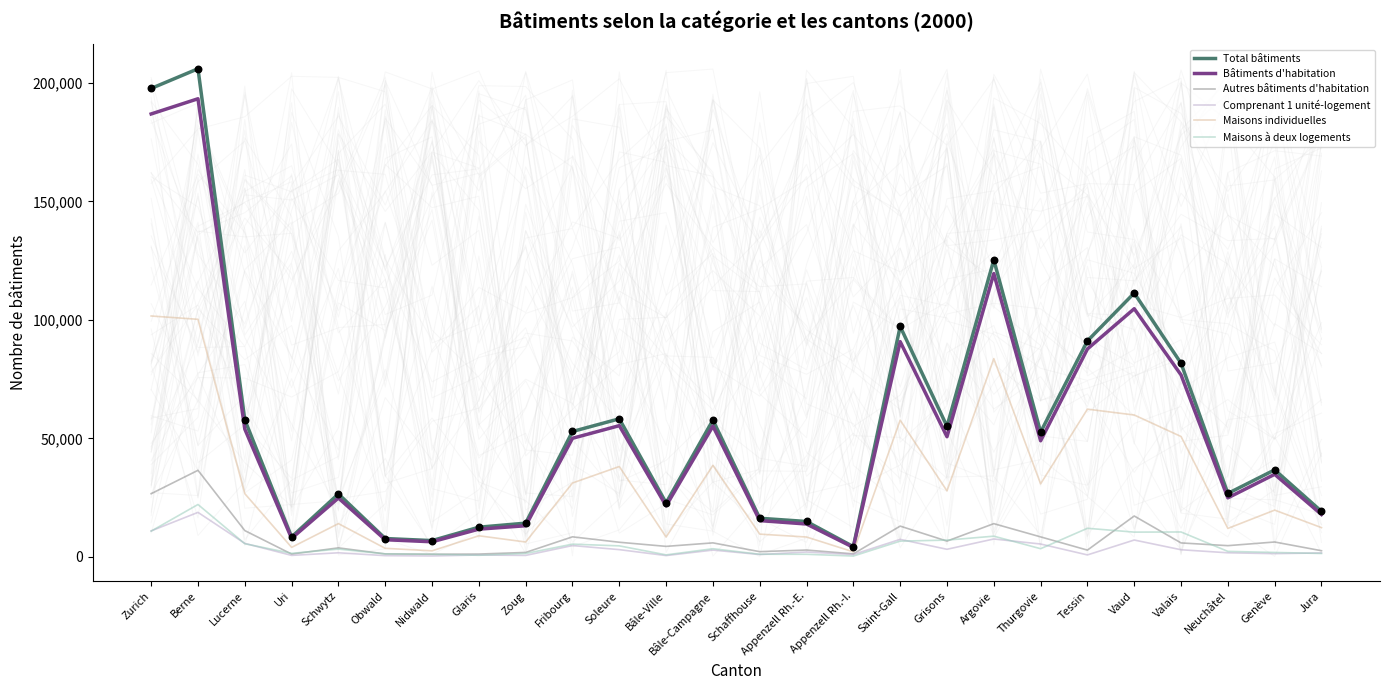

Is the value of Autres bâtiments d'habitation at Vaud greater than the value of Comprenant 1 unité-logement at Valais?

Yes